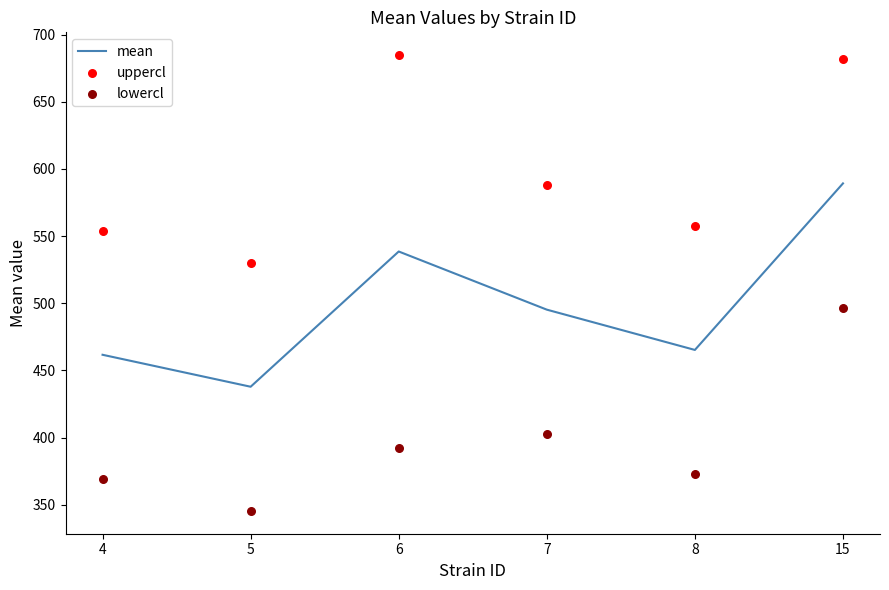

Is the value of uppercl at 15 greater than the value of lowercl at 15?

Yes